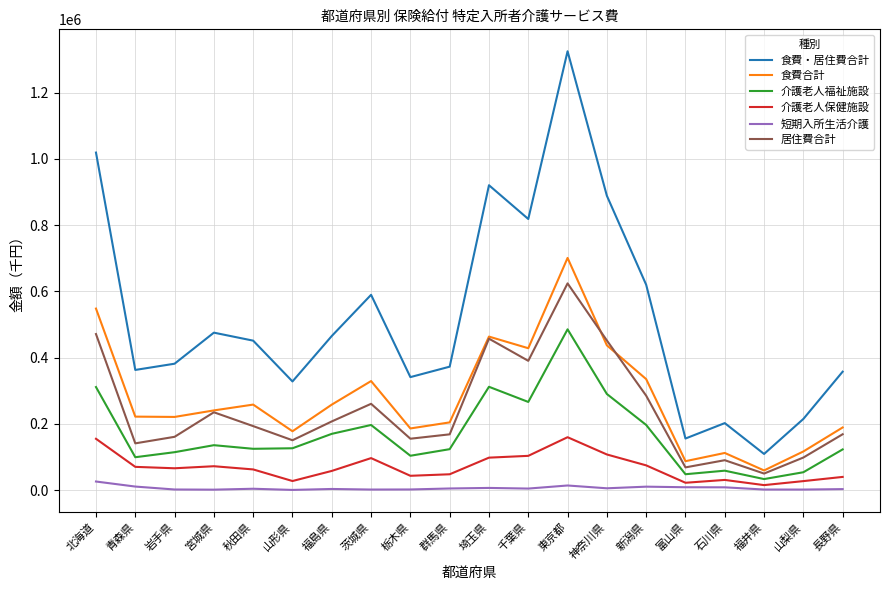

At how many categories does at least one series exceed 402596?

10